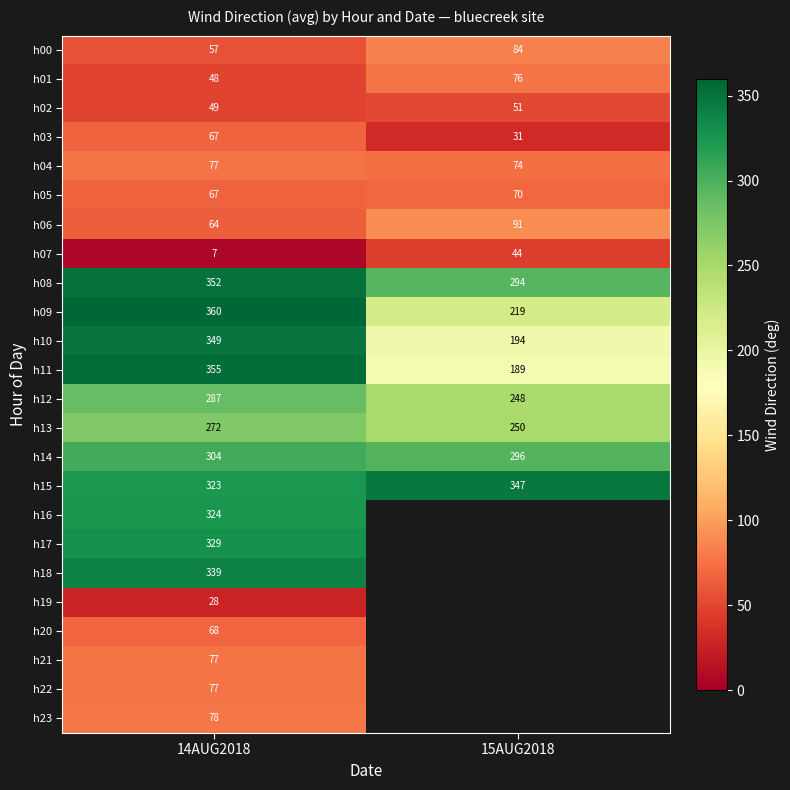

What is the sum of all h07 values?

51